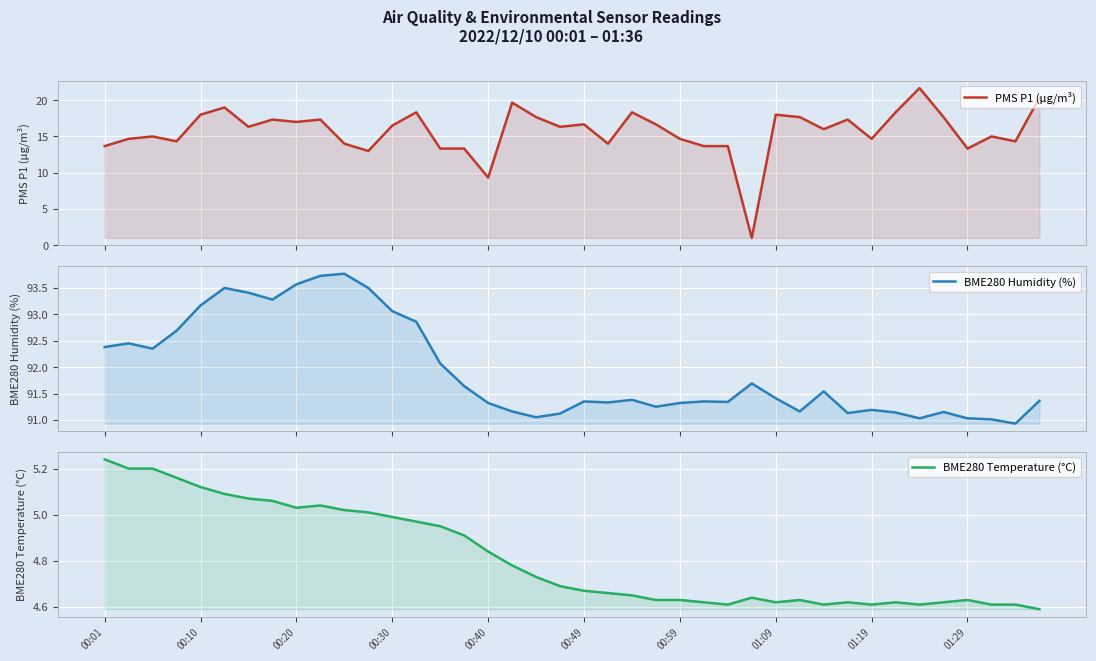

What is the difference between the highest and lowest values at 15?

86.7